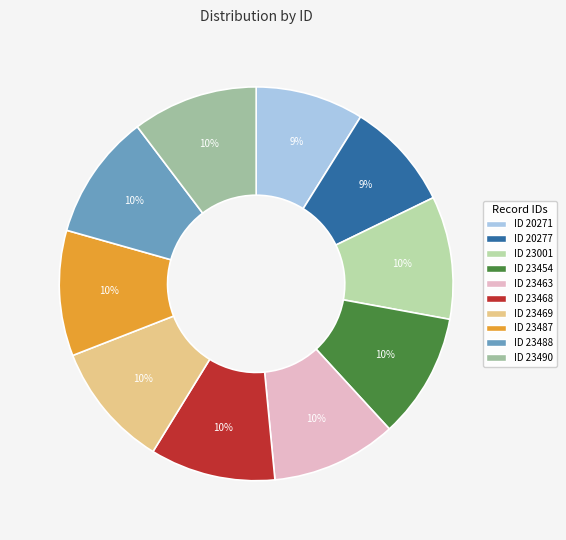

Count the number of slices in the pie.

10